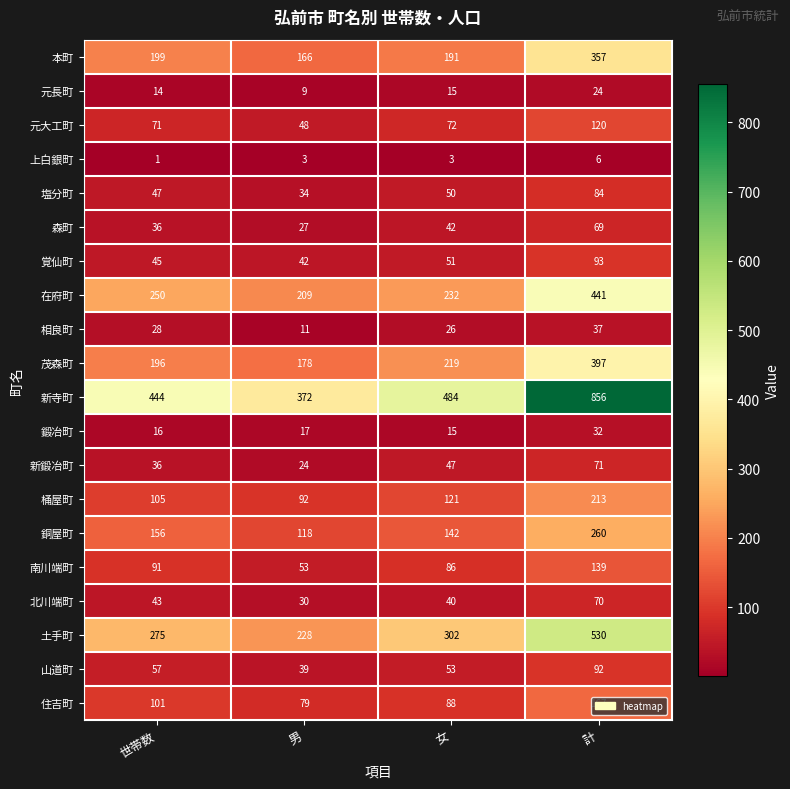

Where is 銅屋町 nearest to the value 189?

世帯数